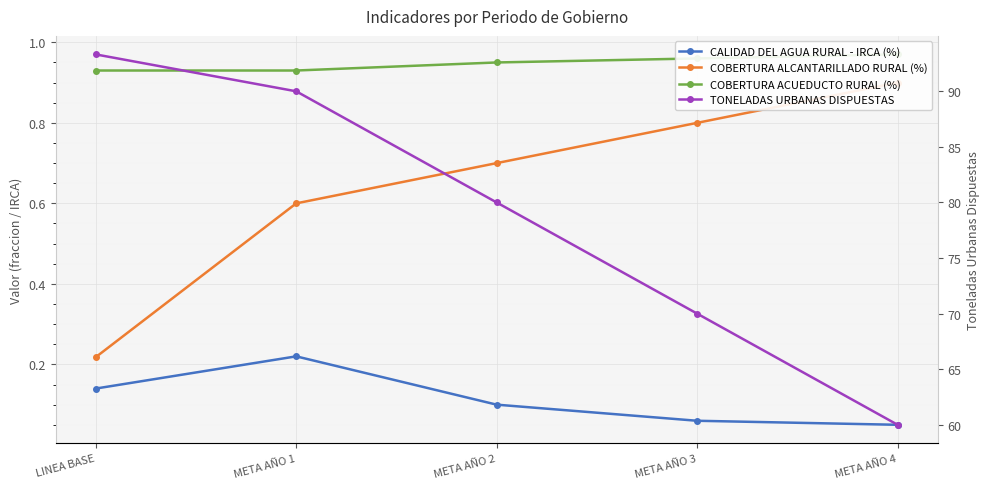

What is the label of the 4th point from the left?

META AÑO 3